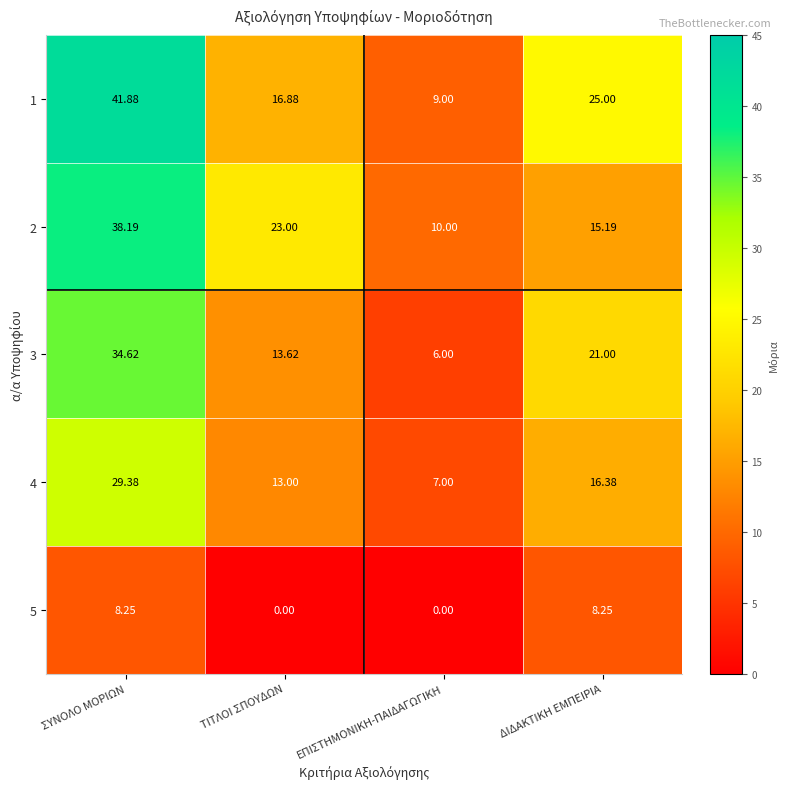

Is the value of 5 at ΕΠΙΣΤΗΜΟΝΙΚΗ-ΠΑΙΔΑΓΩΓΙΚΗ greater than the value of 2 at ΣΥΝΟΛΟ ΜΟΡΙΩΝ?

No